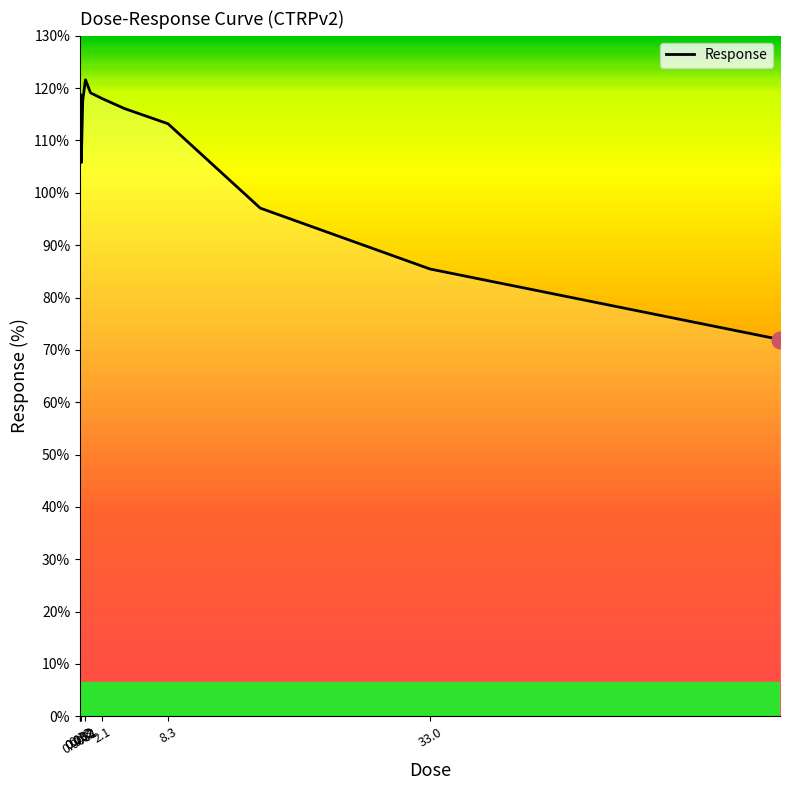

What is the difference between the maximum and minimum values?

49.6